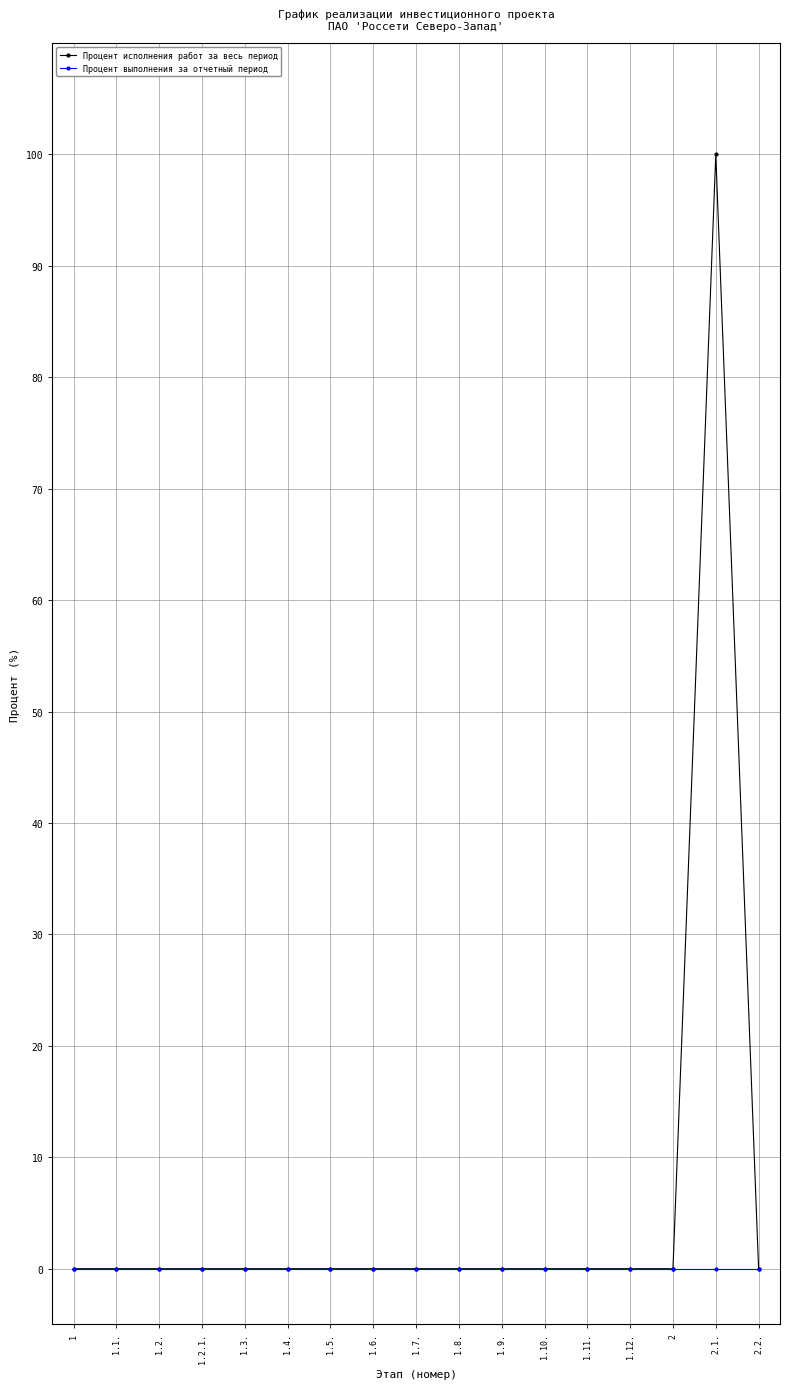

How many distinct data groups are displayed?

2